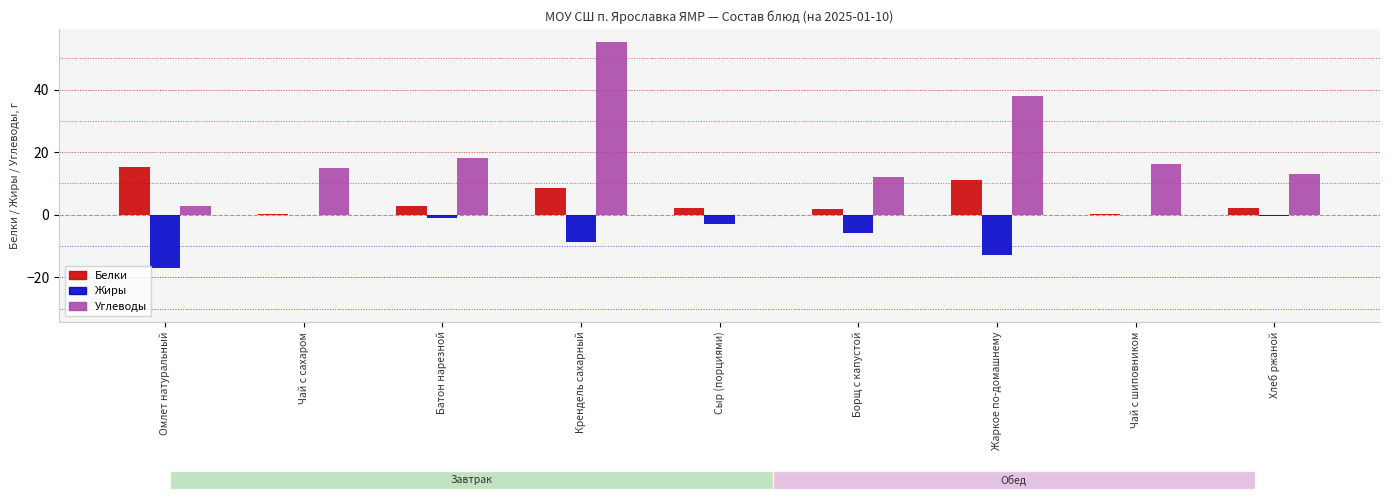

Is it true that Белки equals 1.8 at Борщ с капустой?

True